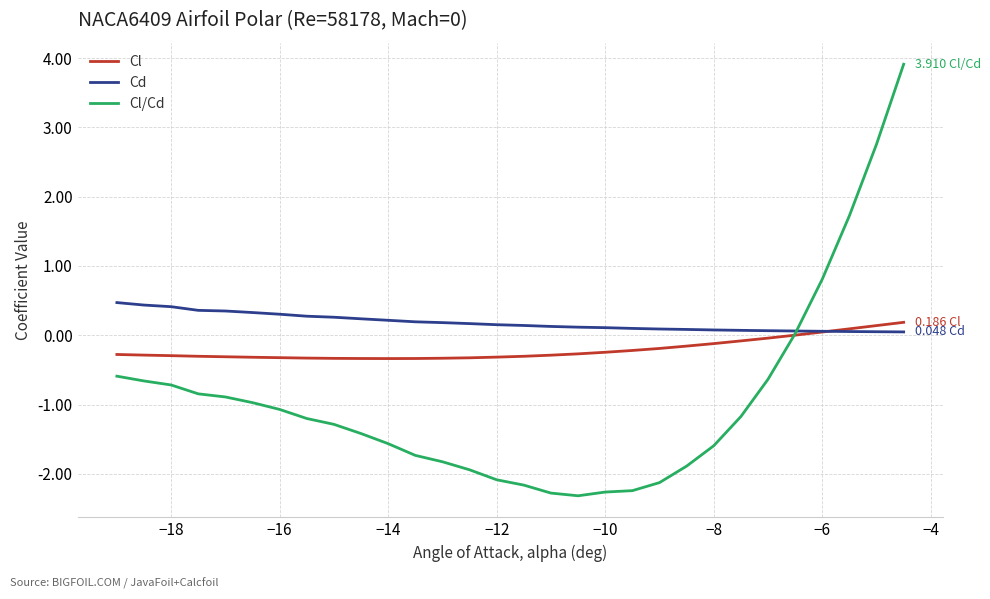

List the series in order of their peak value, highest first.

Cl/Cd, Cd, Cl